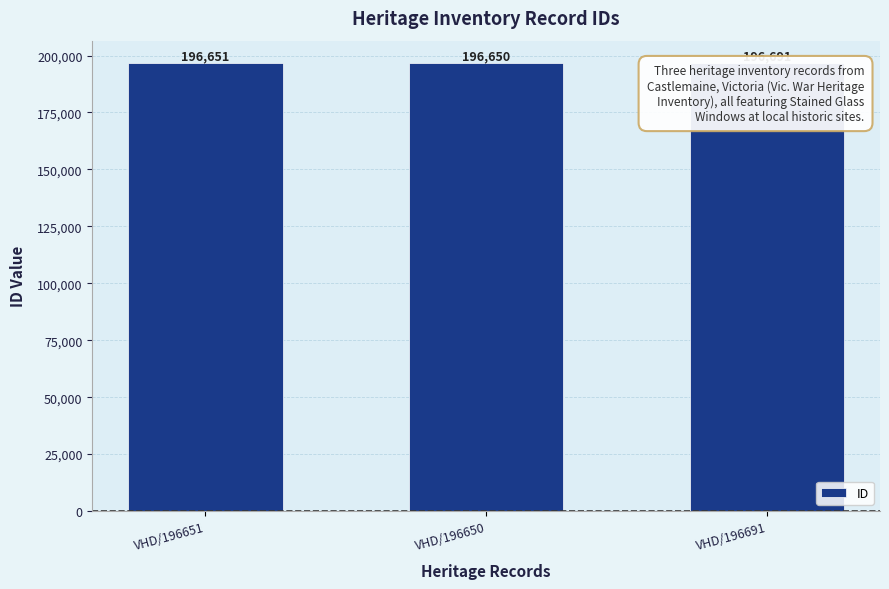

What is the ratio of the value at VHD/196650 to the value at VHD/196691?

1.0